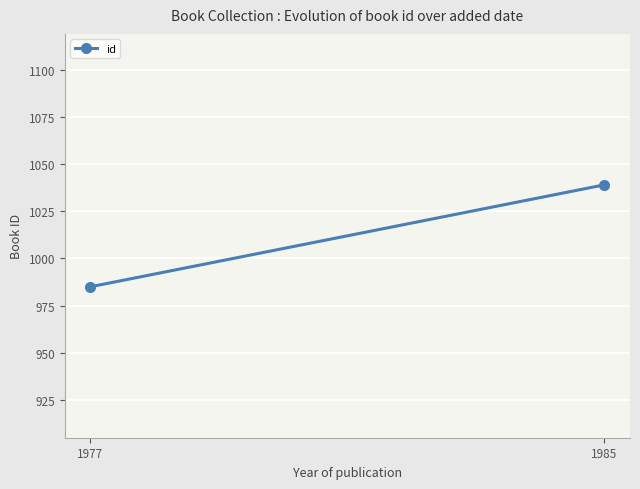

What is the difference between the maximum and minimum values?

54